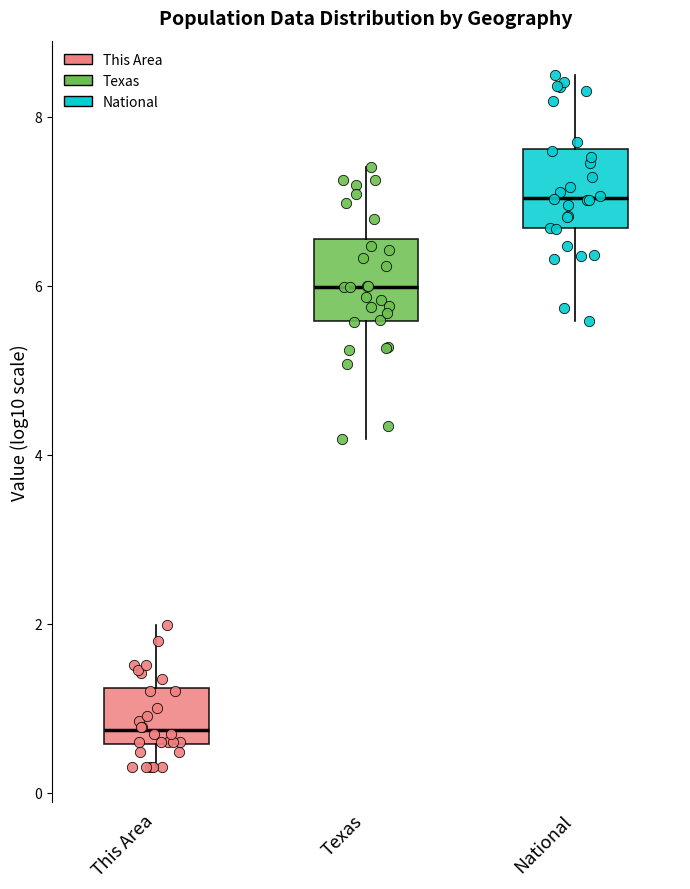

Where is the upper edge of the box for National on the y-axis? The values are not printed on the chart, so give them approximately, as read against the axis.

7.6